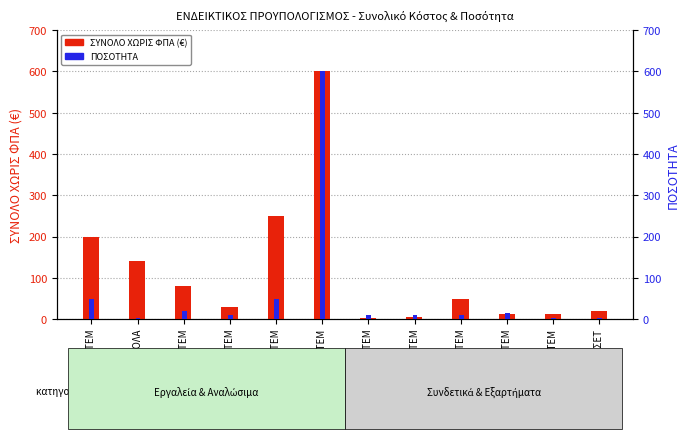

What is the label of the 11th bar from the right?

2 ΡΟΛΑ